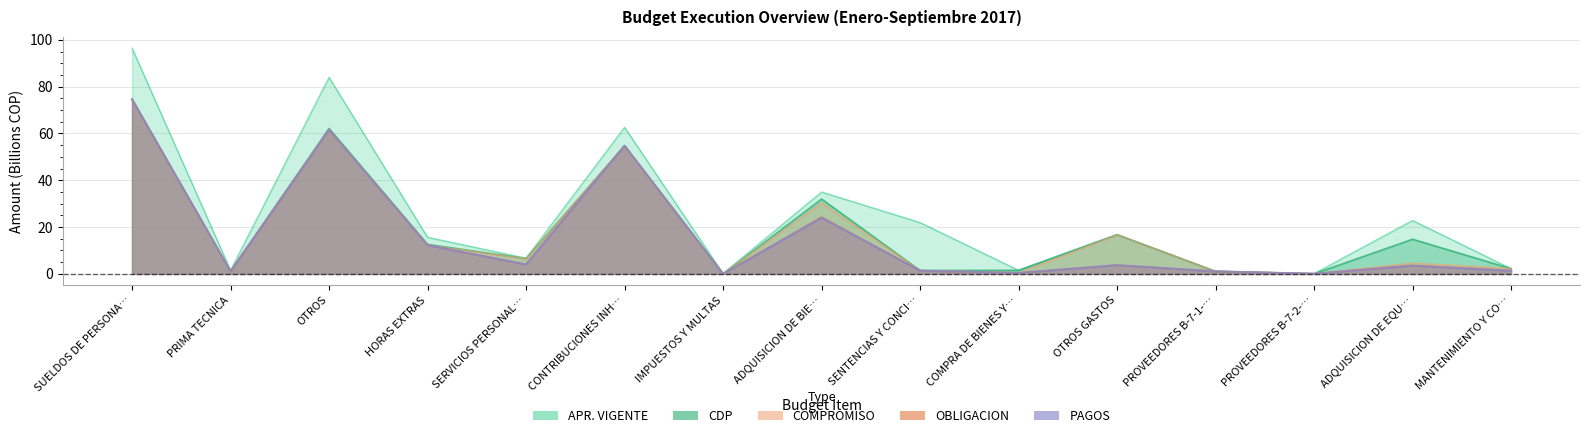

What is the sum of the CDP values at COMPRA DE BIENES Y… and SUELDOS DE PERSONA…?

76.1